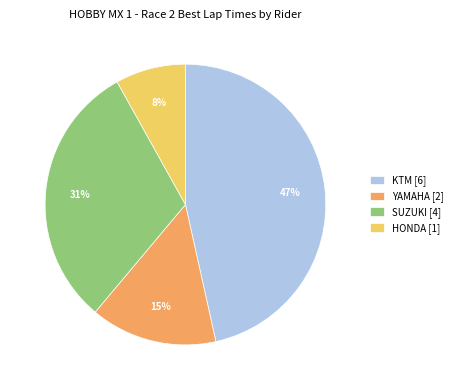

True or false: HONDA [1] accounts for 8% of the total.

True